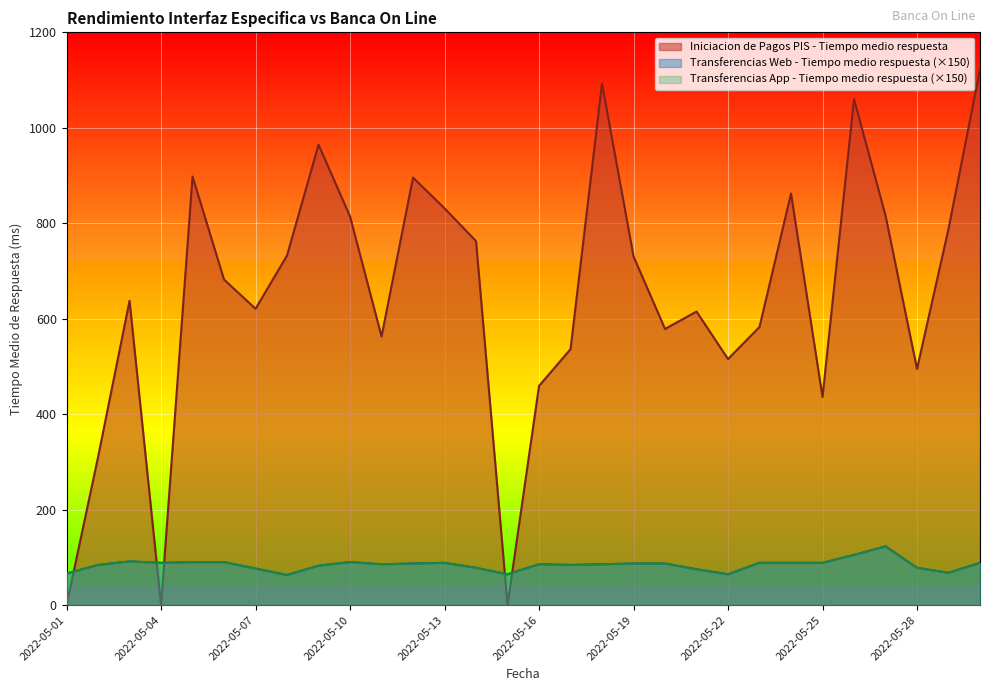

Count the number of data series in this chart.

3